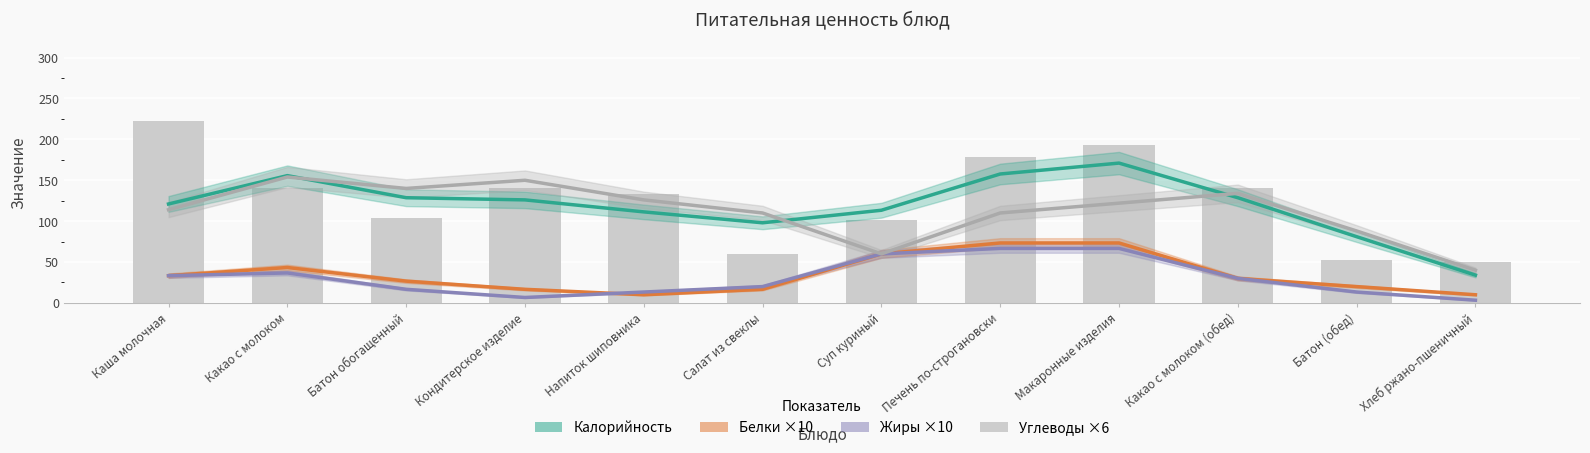

Are the bars grouped side by side (vs. stacked)?

Yes